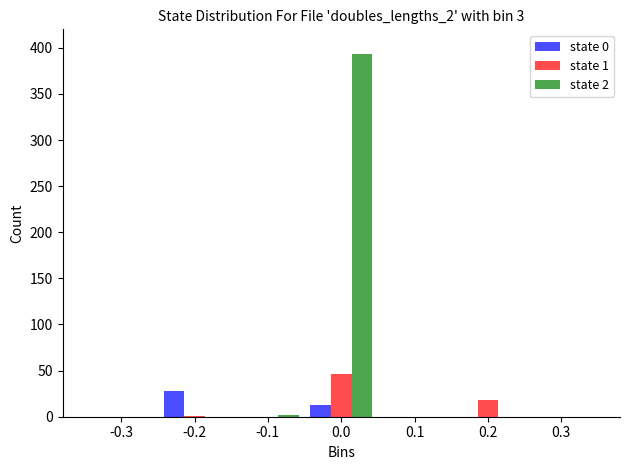

Is the value of state 2 at 0.0 greater than the value of state 0 at -0.3?

Yes